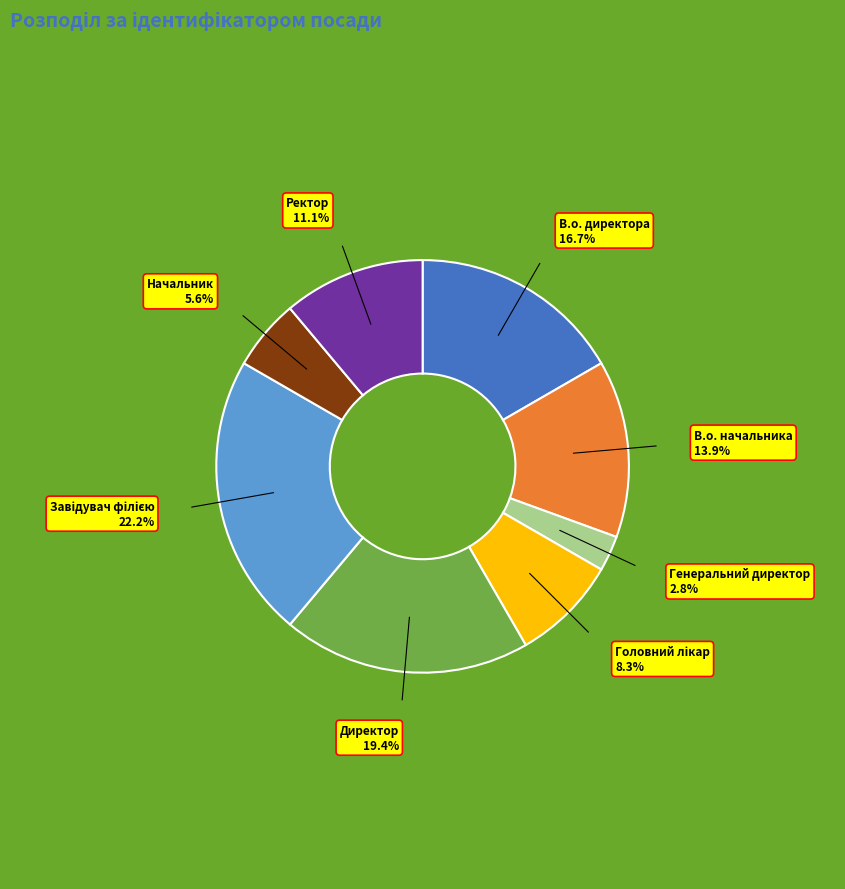

Which has a higher value, Начальник or Ректор?

Ректор